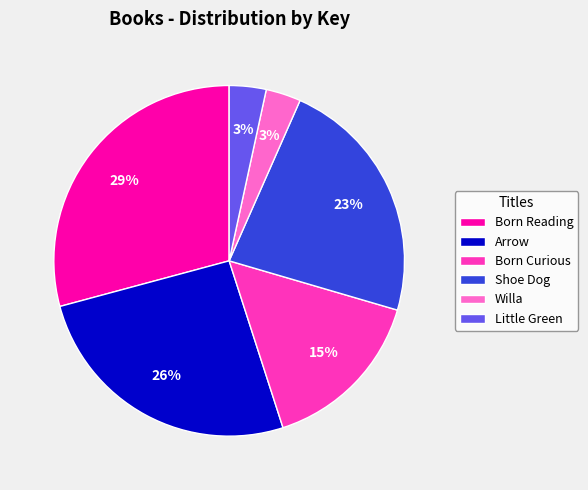

Combined, do Born Reading and Shoe Dog account for over 50%?

Yes